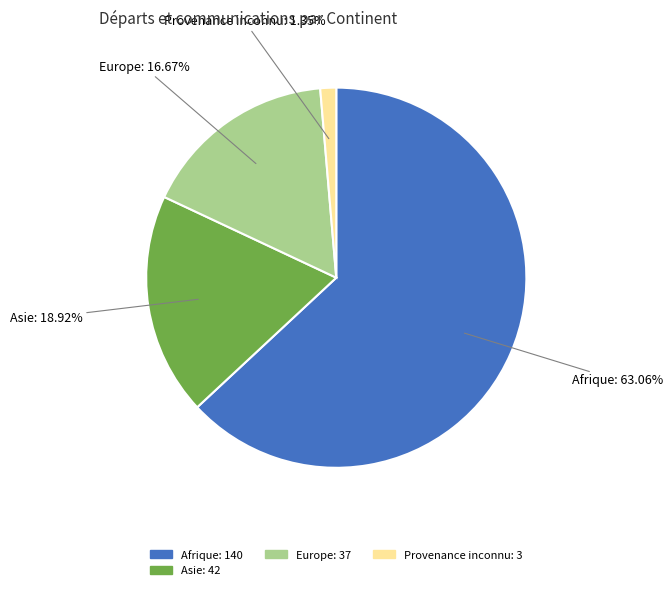

How many slices are in this pie chart?

4